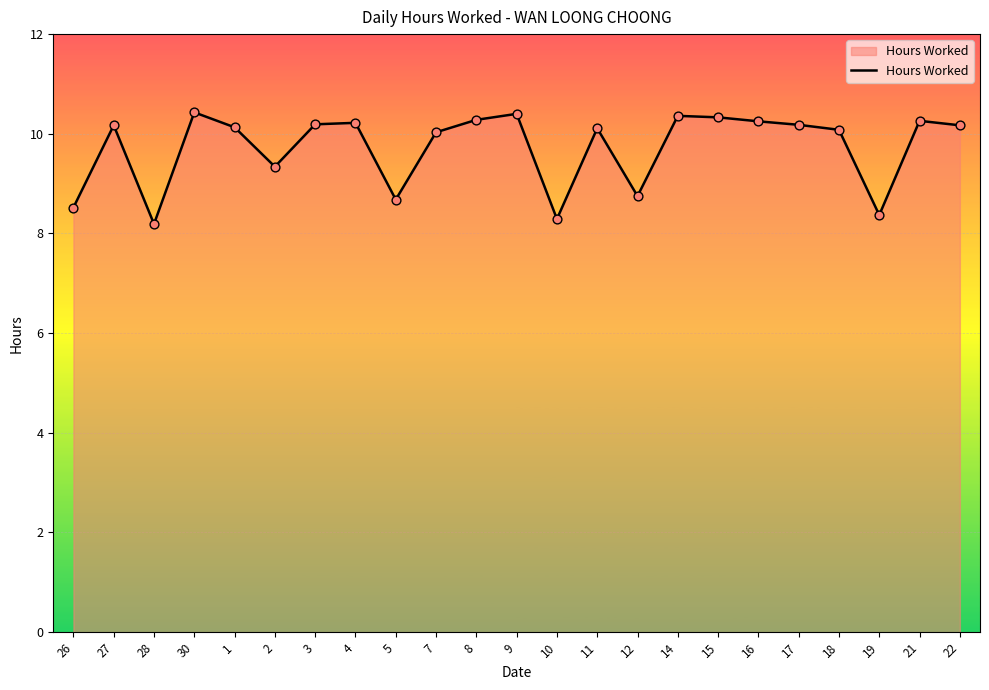

What is the ratio of the value at 4 to the value at 7?

1.0